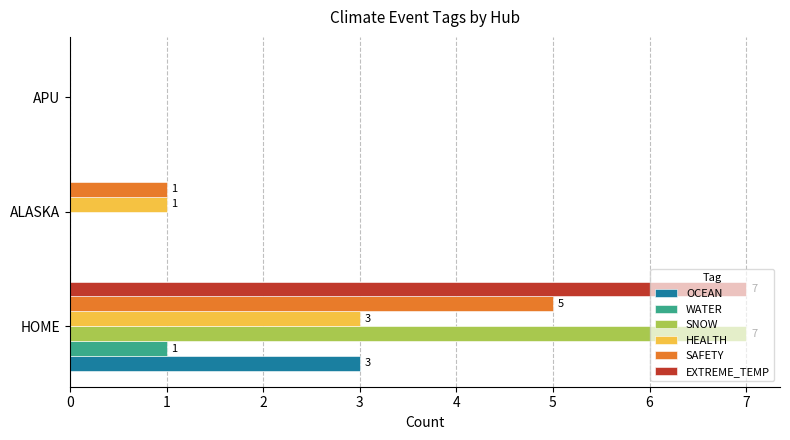

Count the number of categories in the chart.

3